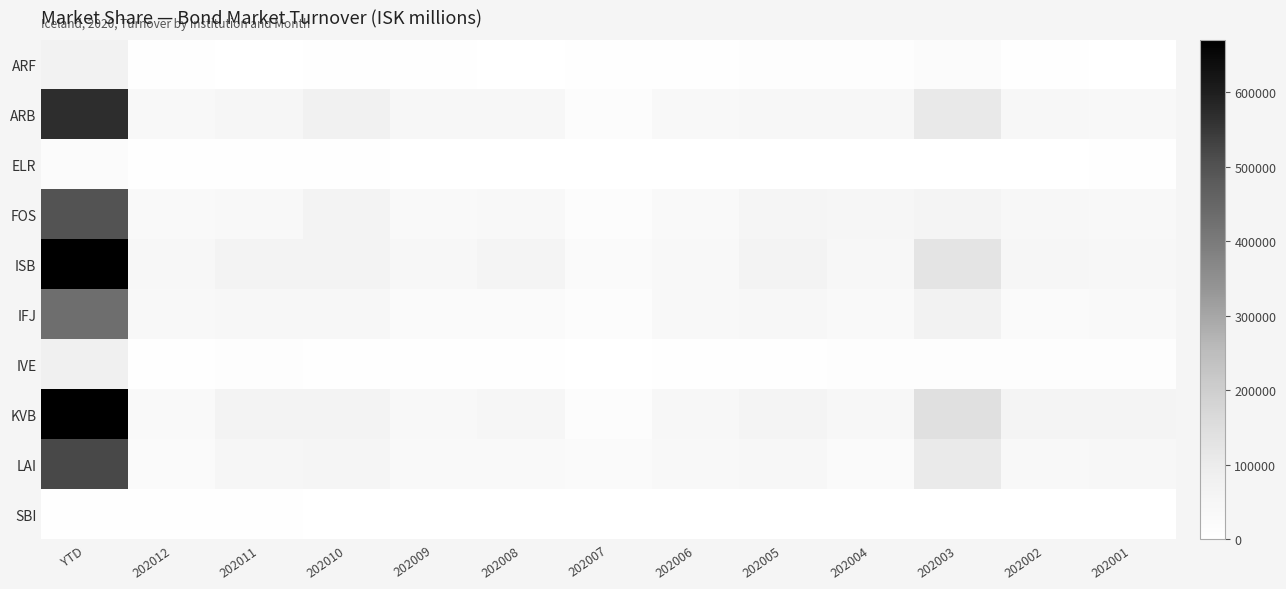

How many series are shown in this chart?

10